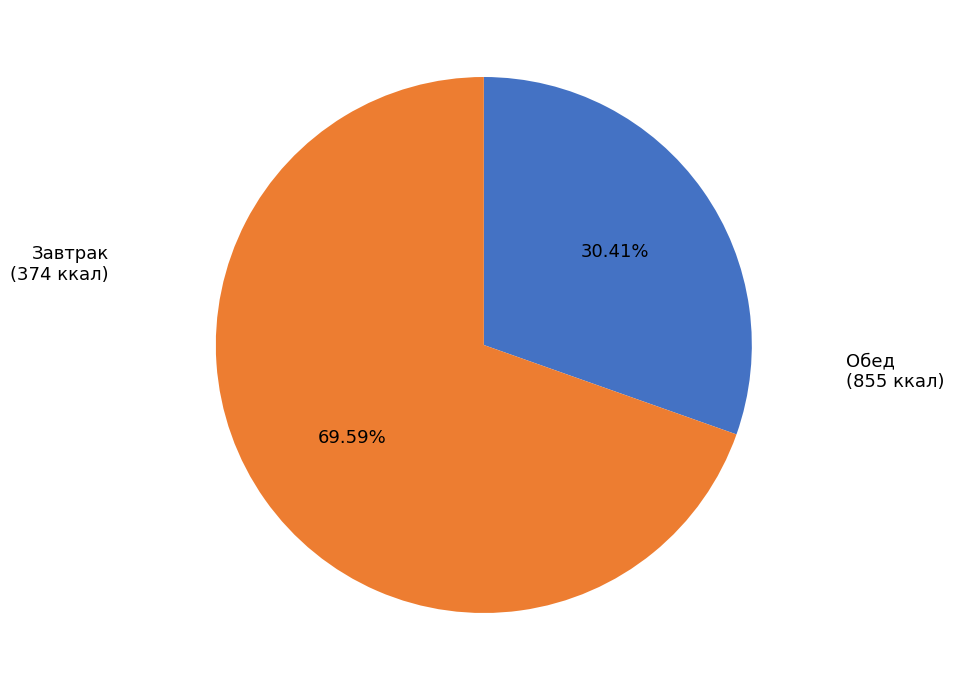

How many slices are in this pie chart?

2